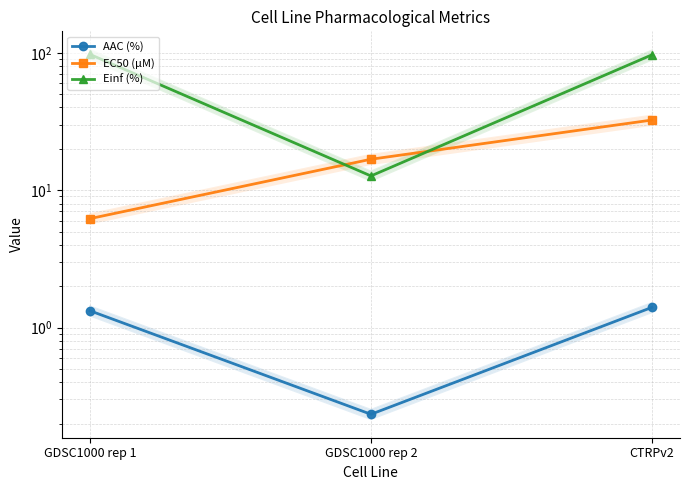

Where does the EC50 (µM) series first go above 16?

GDSC1000 rep 2